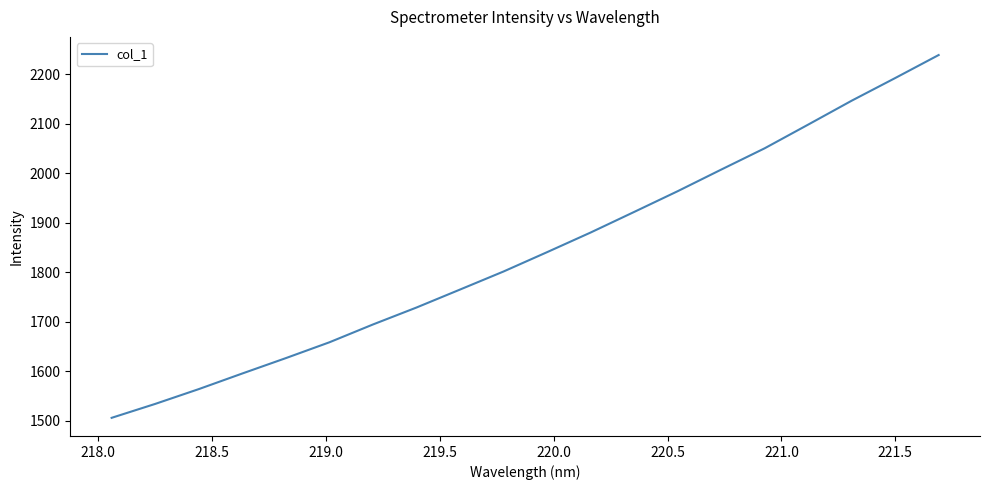

What is the difference between the maximum and minimum values?

733.5